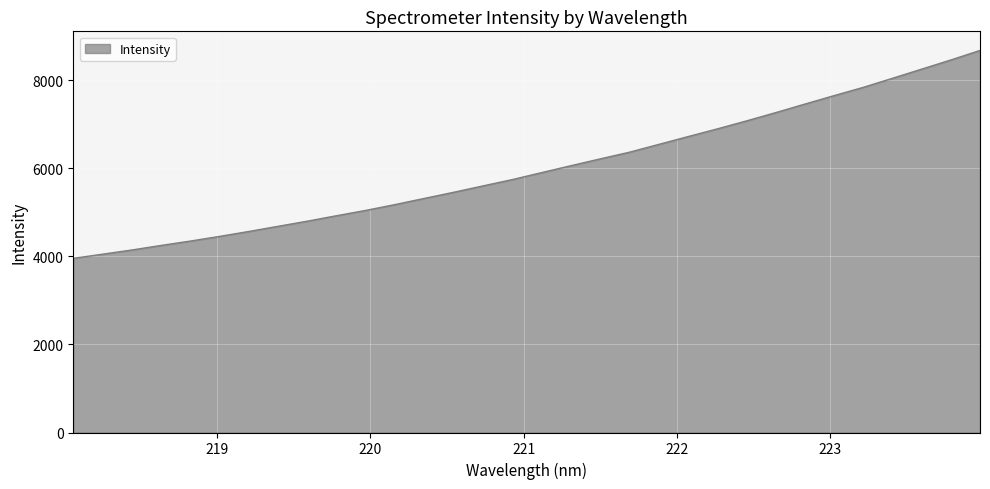

What is the difference between the maximum and minimum values?

4722.5